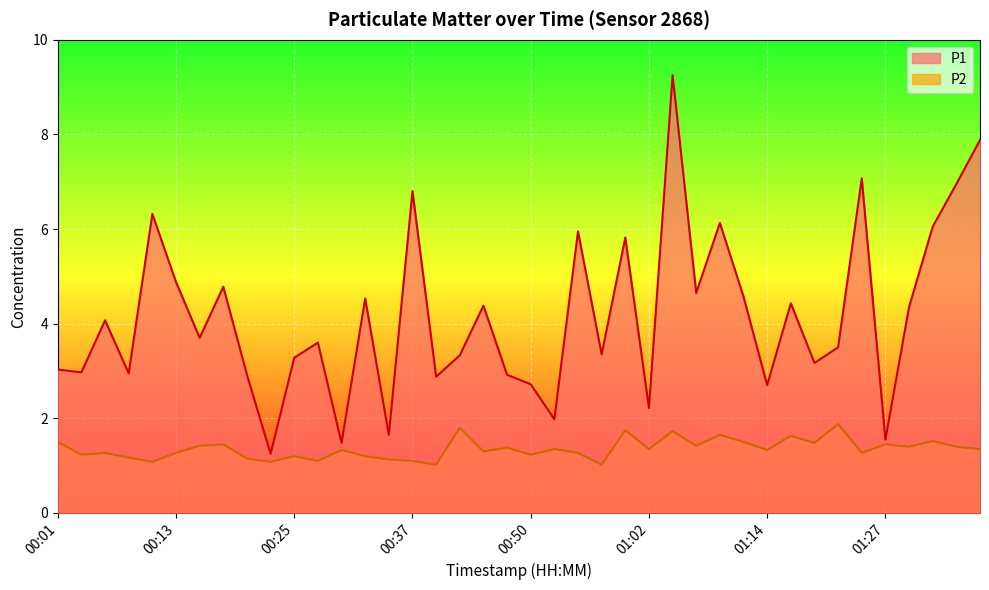

What is the difference between the P2 values at 00:13 and 00:42?

0.5